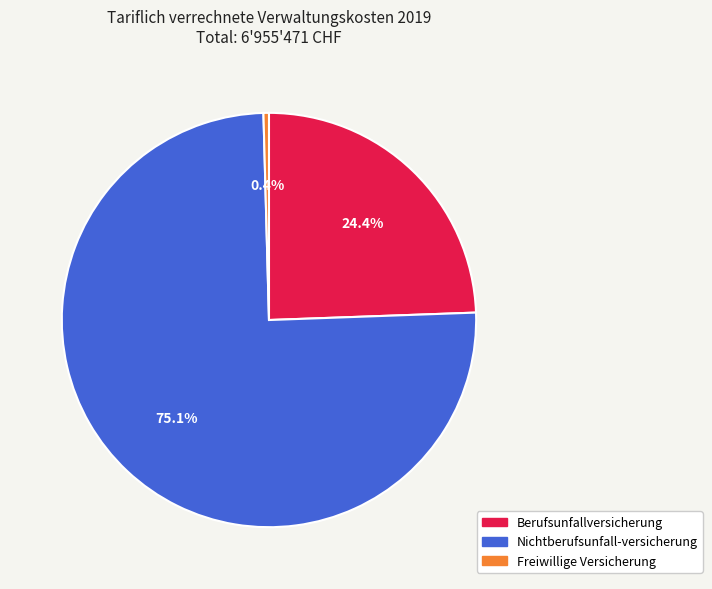

What portion of the pie excludes Berufsunfallversicherung?

75.6%